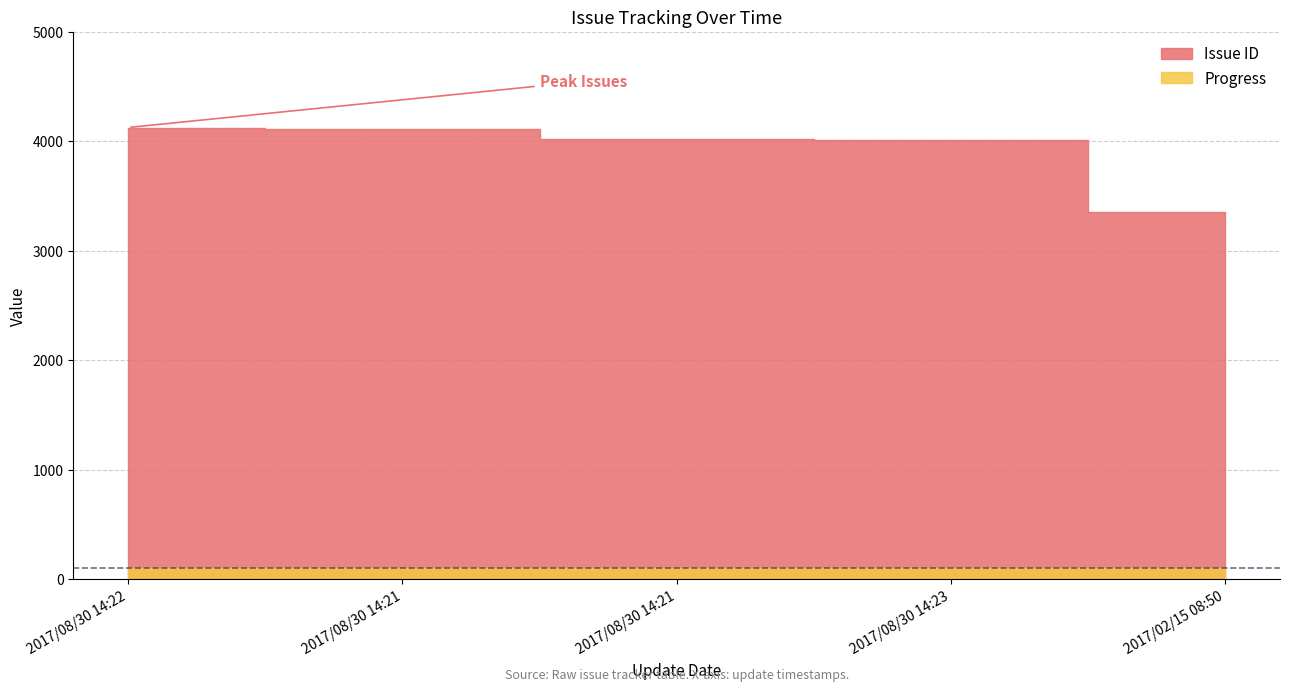

What is the label of the 3rd point from the right?

2017/08/30 14:21